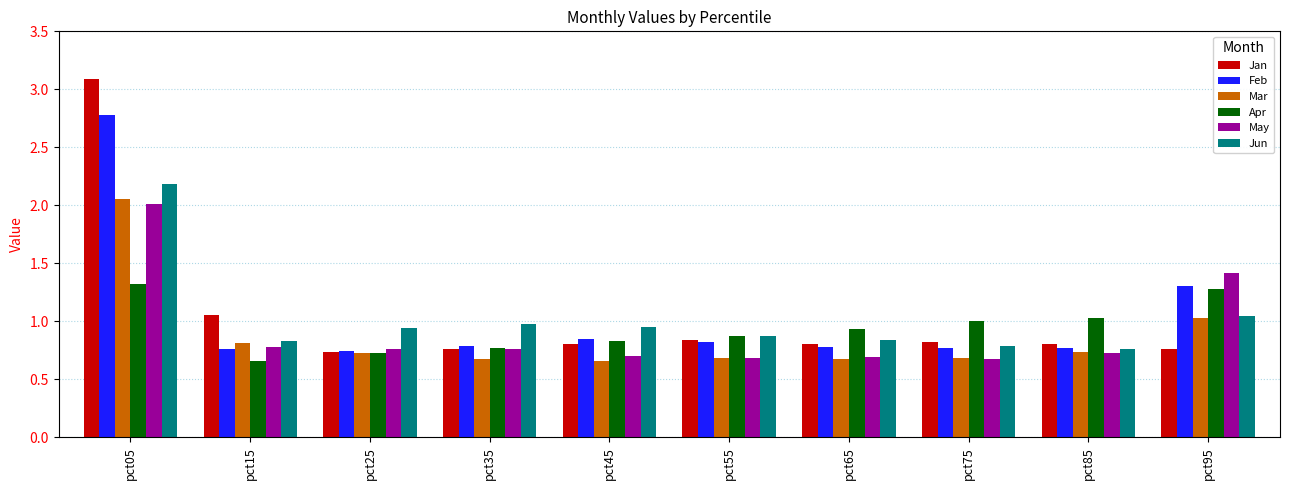

What is the maximum value for Feb?

2.8